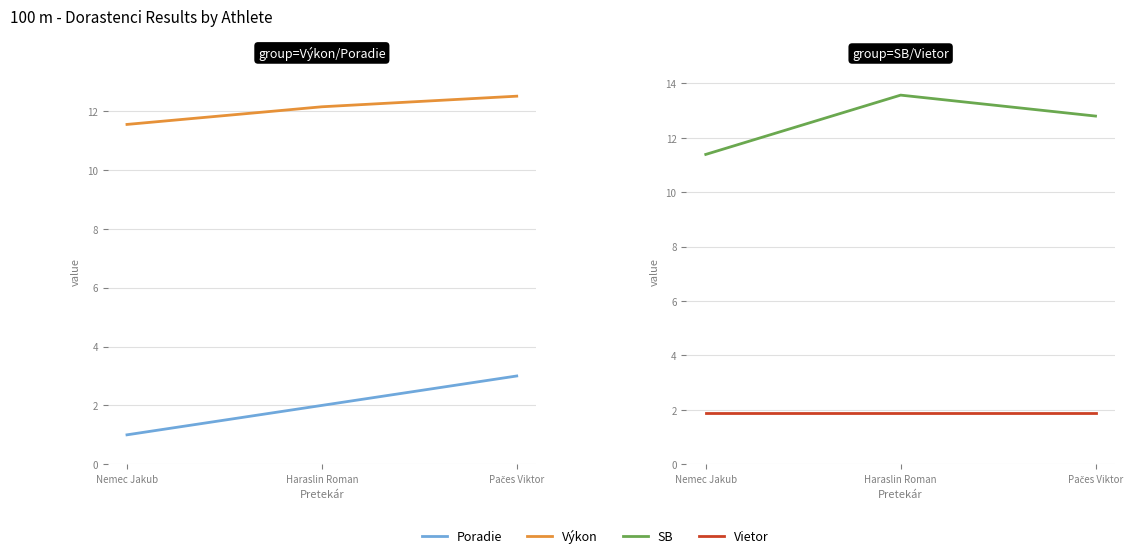

At how many categories does at least one series exceed 5?

3